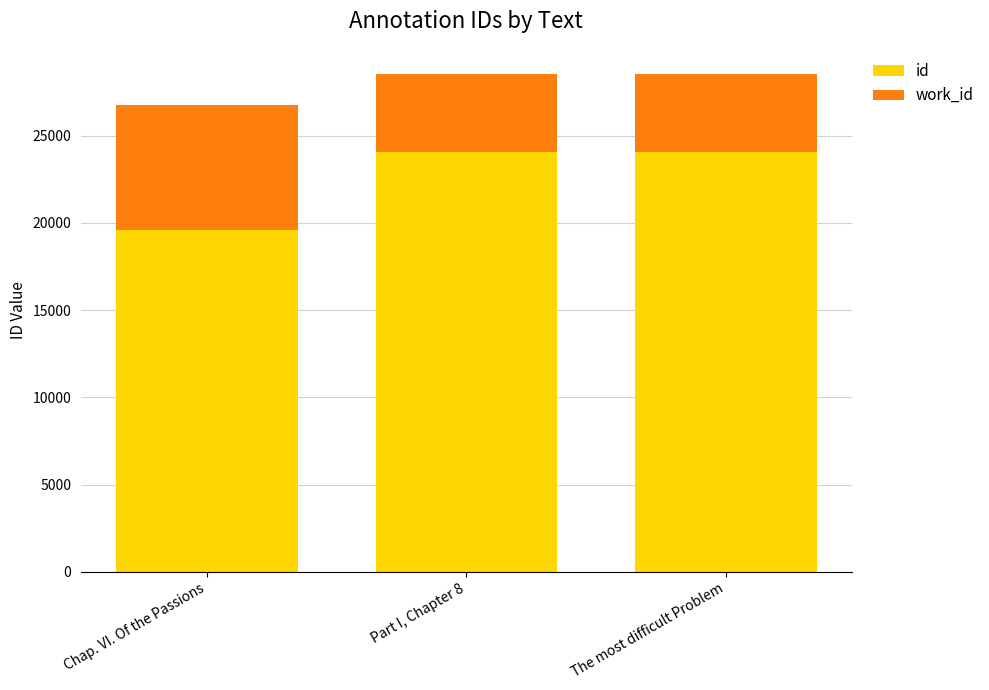

Rank the categories by id value from lowest to highest.

Chap. VI. Of the Passions, Part I, Chapter 8, The most difficult Problem